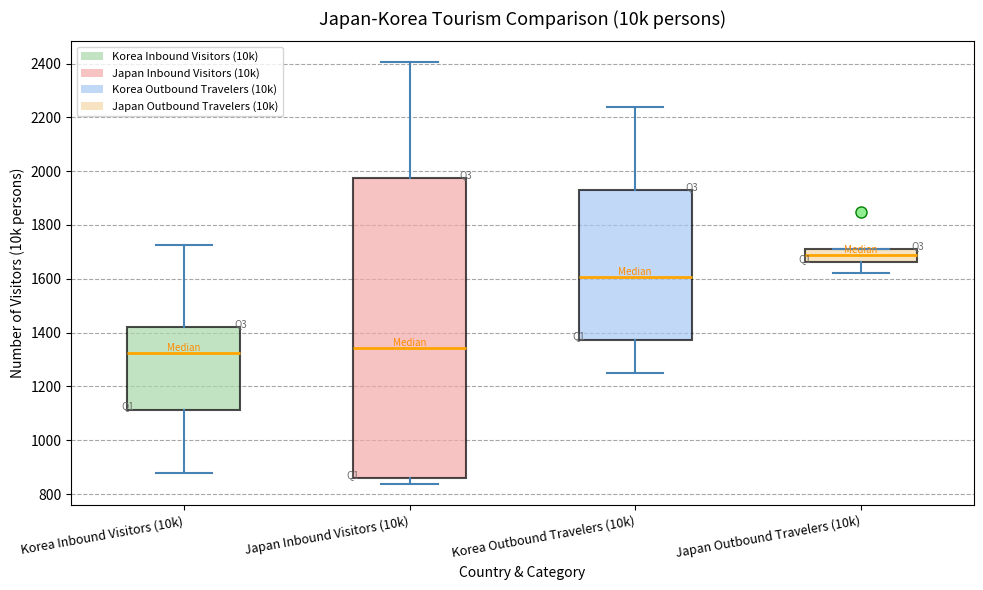

Reading left to right, transcribe this box plot: for each box, give where its median line is, the range the box spans, and where its two whiskers end, as read against the y-axis. The values are not printed on the chart, so give them approximately, as read against the axis.

Korea Inbound Visitors (10k): median 1320, box 1120 to 1420, whiskers 880 to 1720
Japan Inbound Visitors (10k): median 1340, box 860 to 1980, whiskers 840 to 2400
Korea Outbound Travelers (10k): median 1600, box 1380 to 1940, whiskers 1240 to 2240
Japan Outbound Travelers (10k): median 1700, box 1660 to 1720, whiskers 1620 to 1720